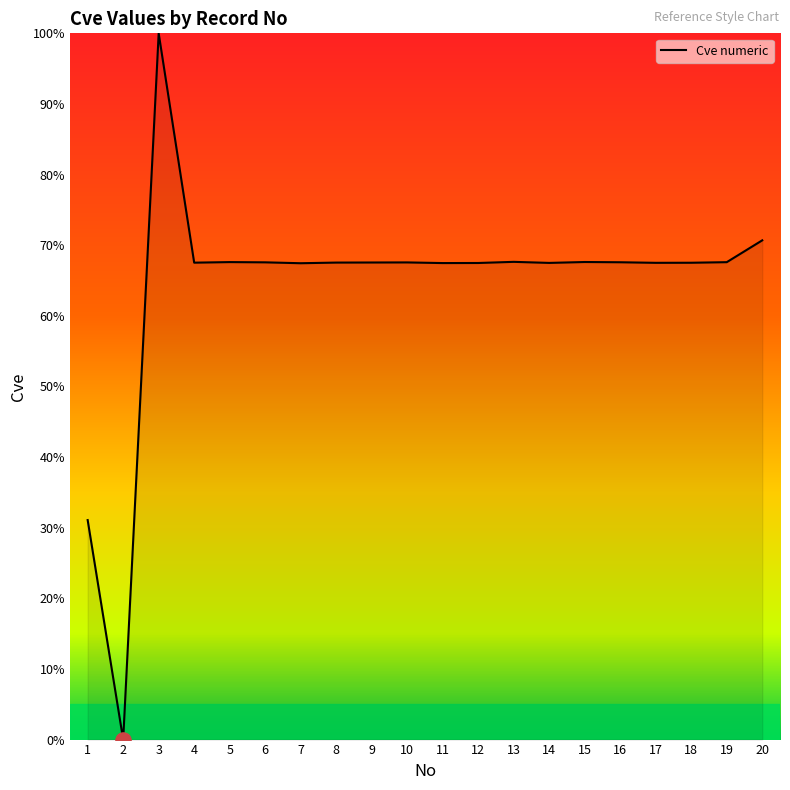

What is the change in value from 11 to 19?

+0.1